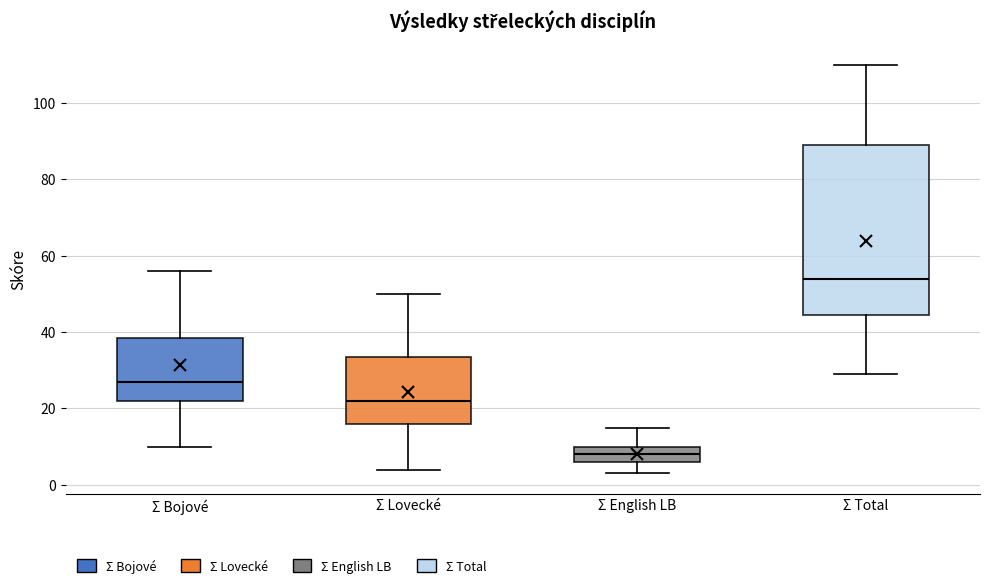

Which box's median line is the highest?

Σ Total